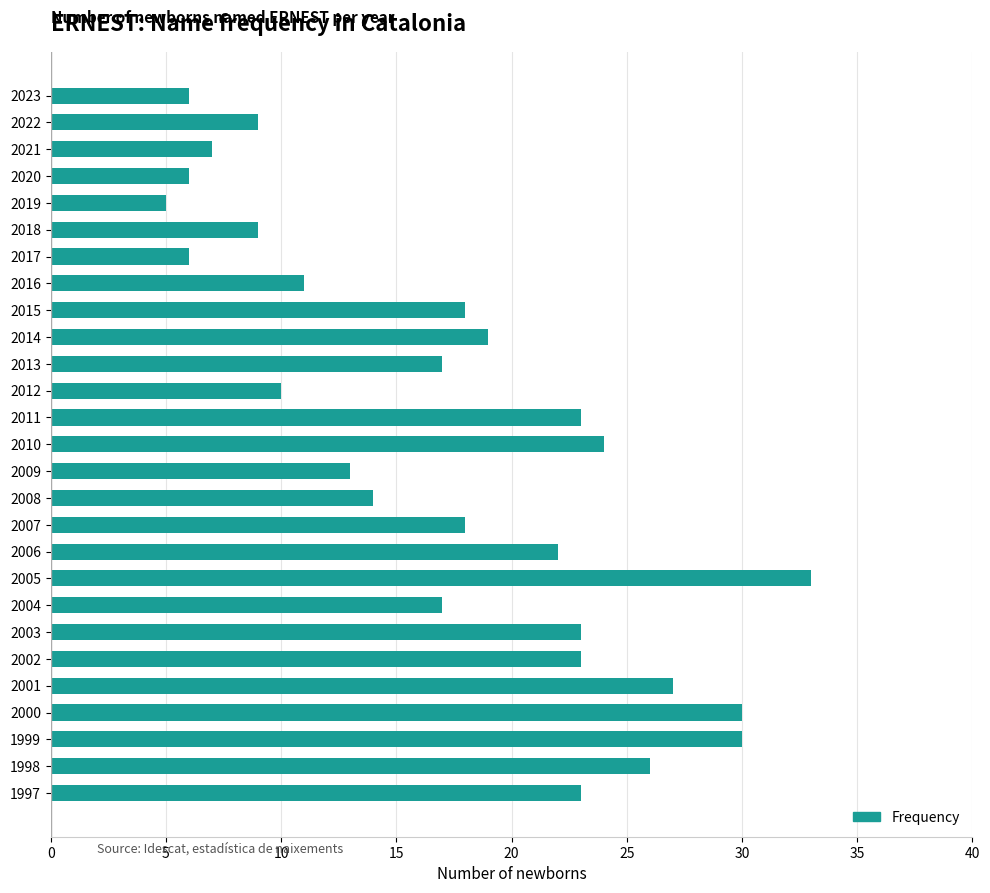

Which category has the lowest value across all series?

2019